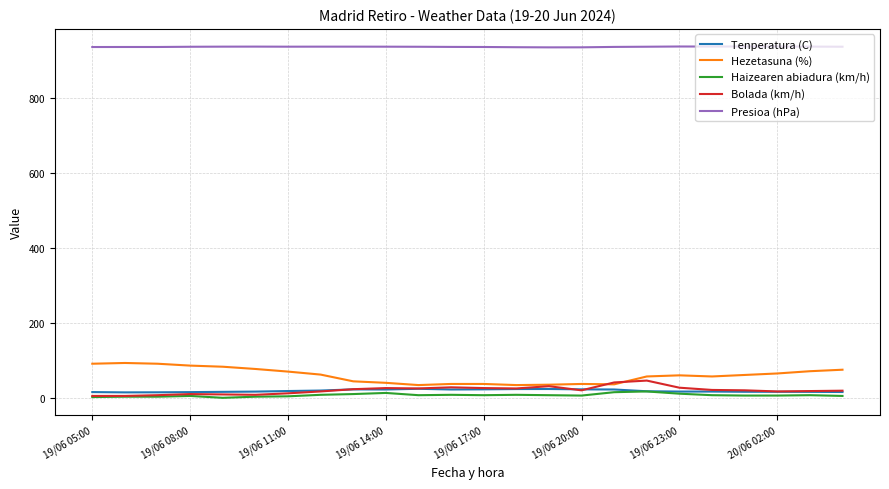

True or false: Bolada (km/h) and Presioa (hPa) intersect in this chart.

False